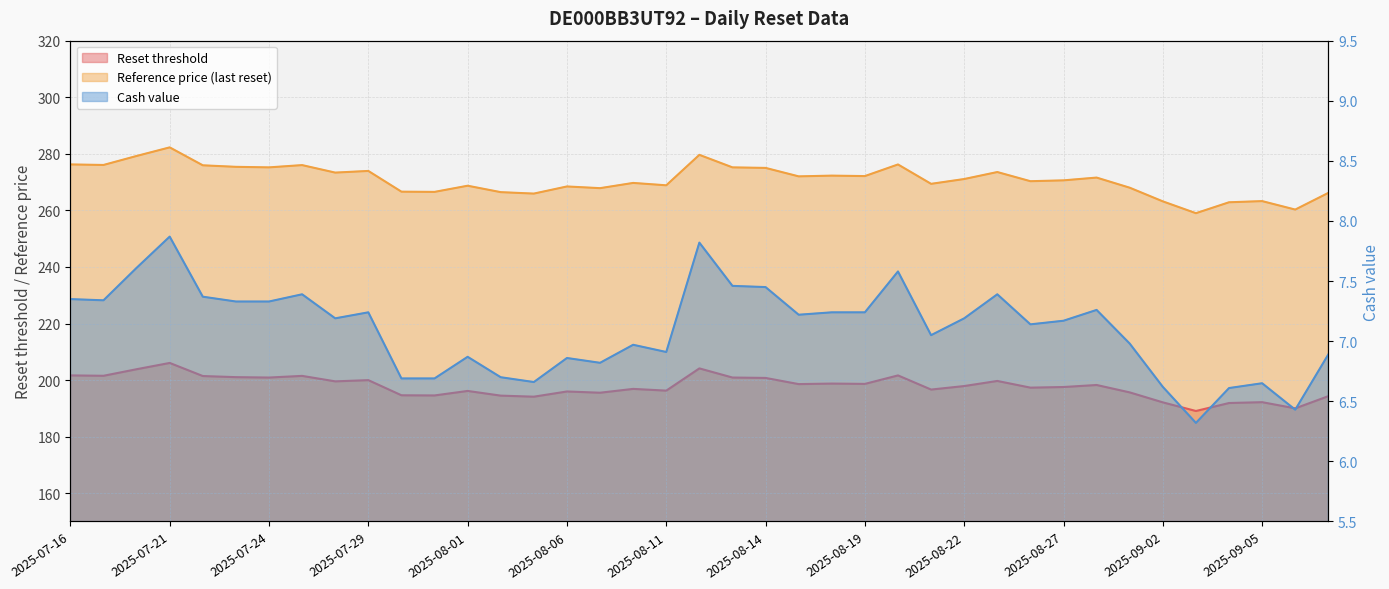

Does the chart have visible grid lines?

Yes